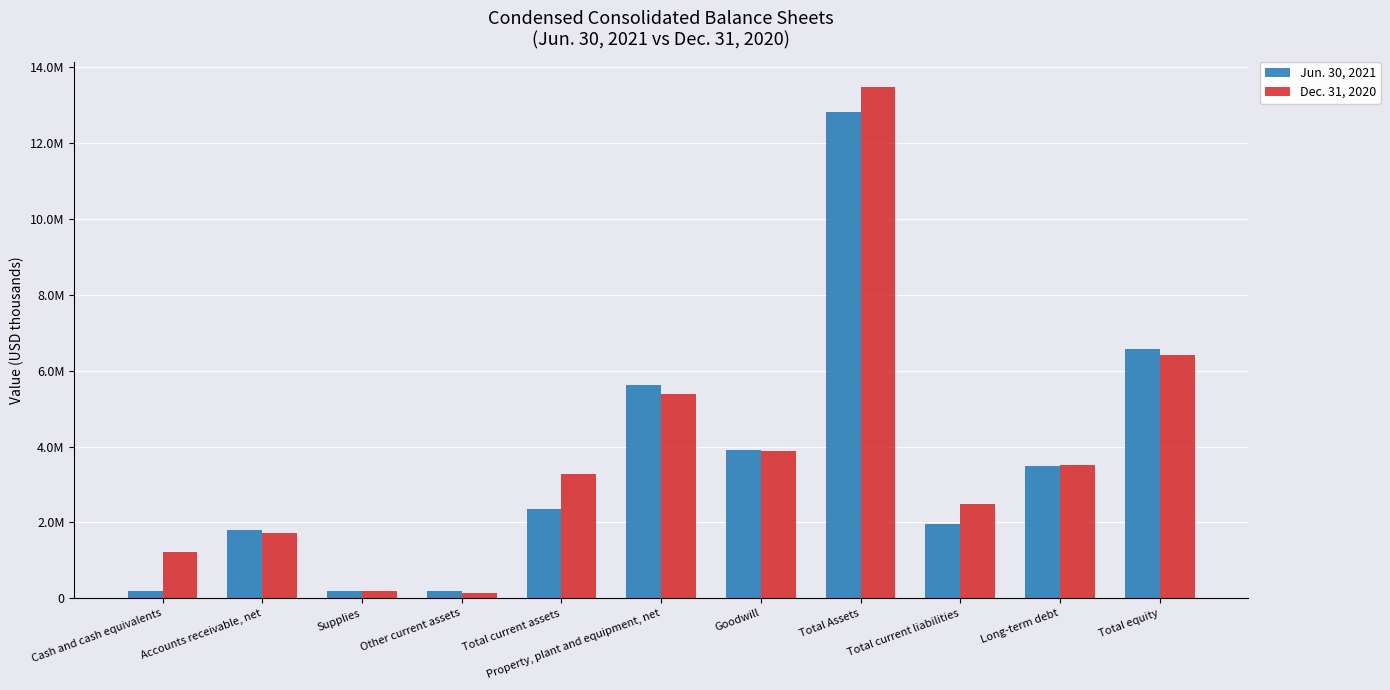

What is the label of the 11th bar from the right?

Cash and cash equivalents